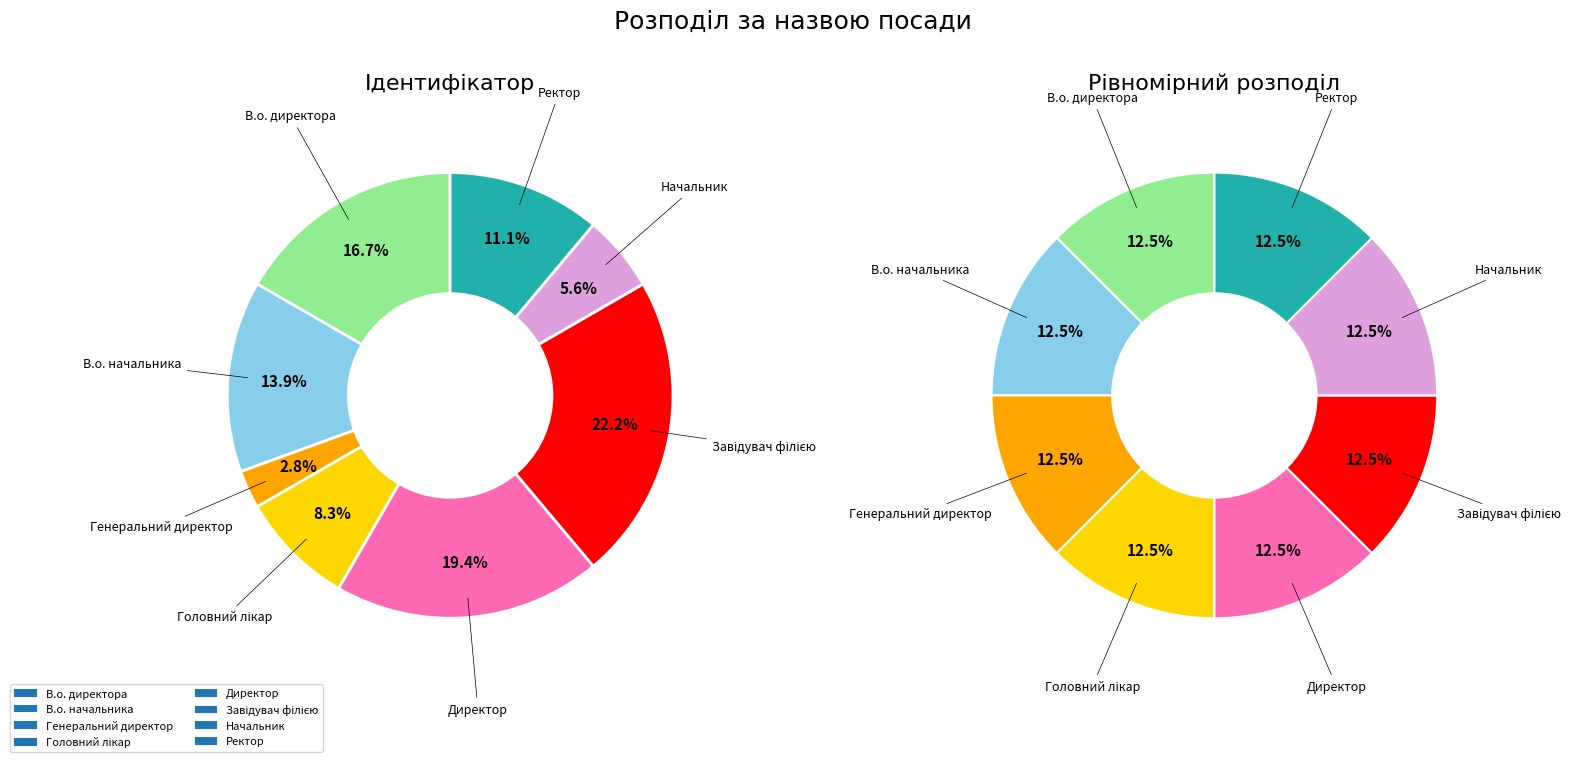

How many slices are in this pie chart?

8